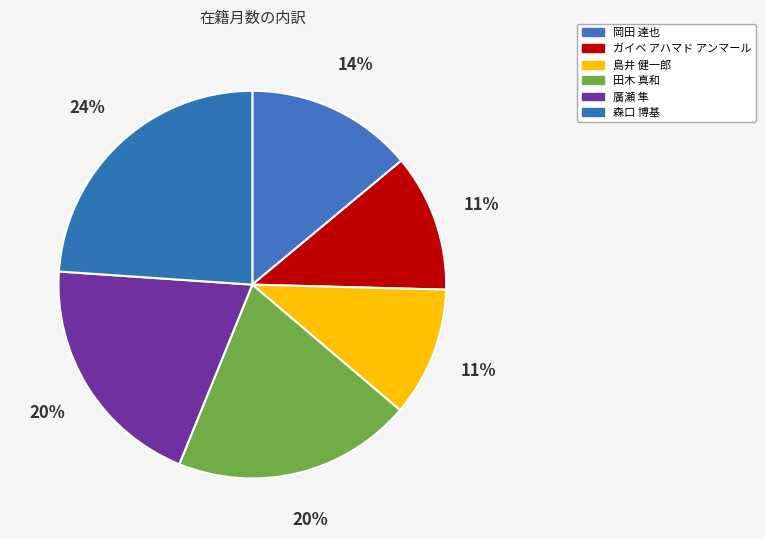

Count the number of slices in the pie.

6